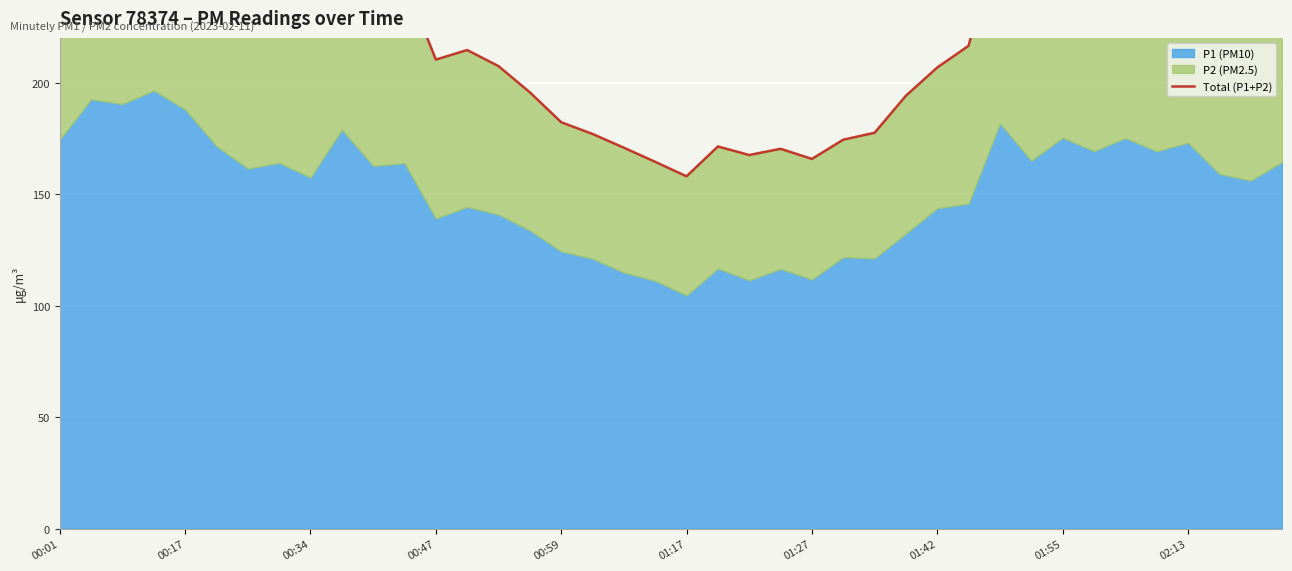

What is the value of the 39th point from the left?

232.7